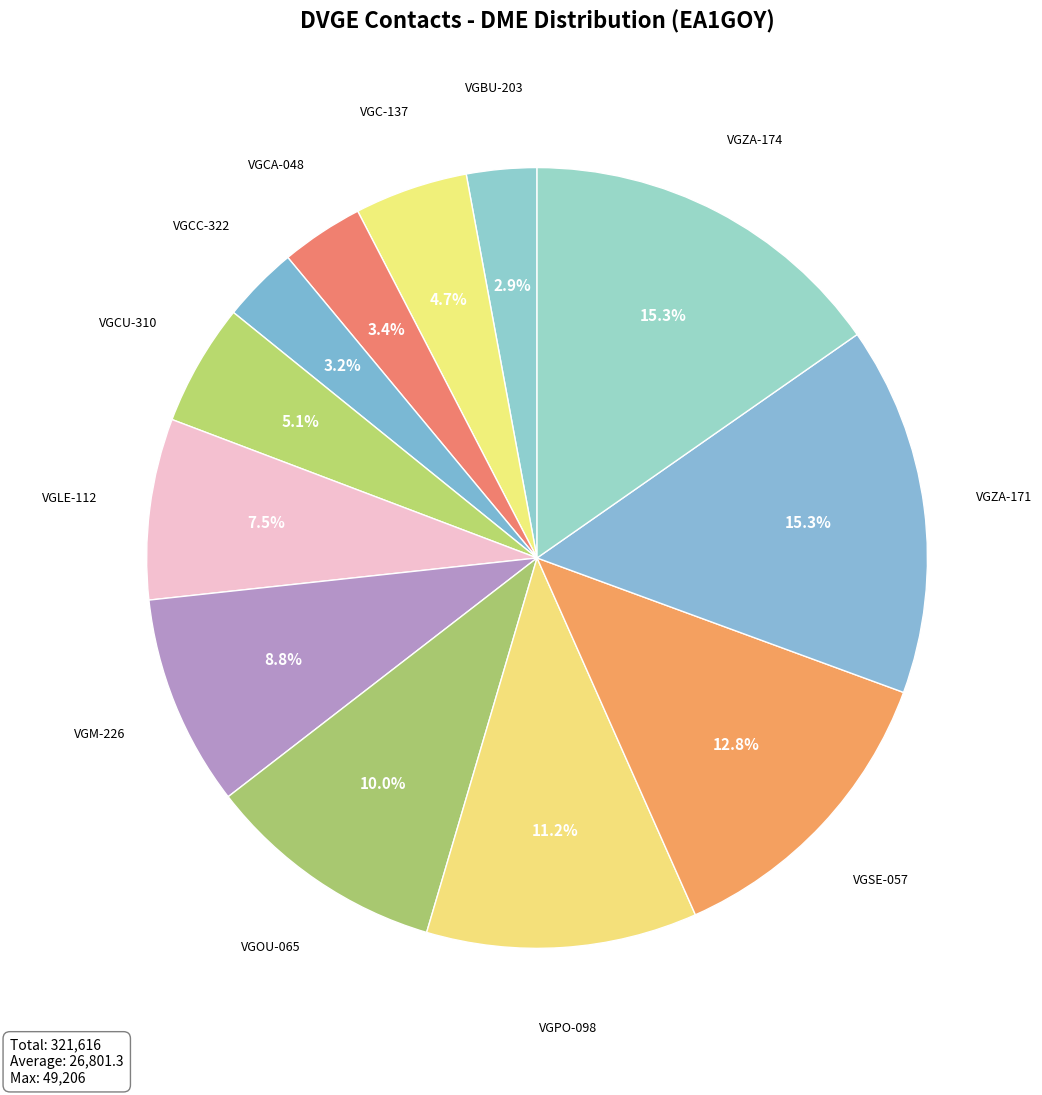

Count the number of slices in the pie.

12